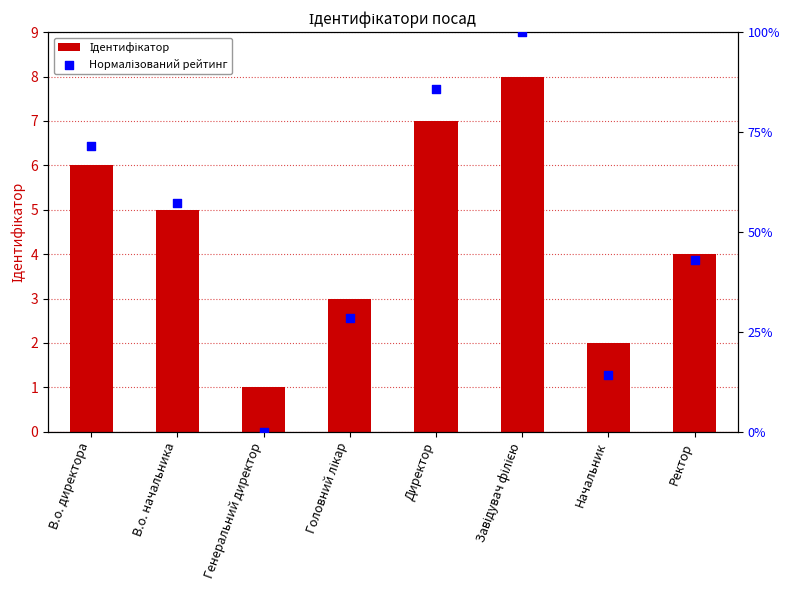

At how many categories does at least one series exceed 92?

1